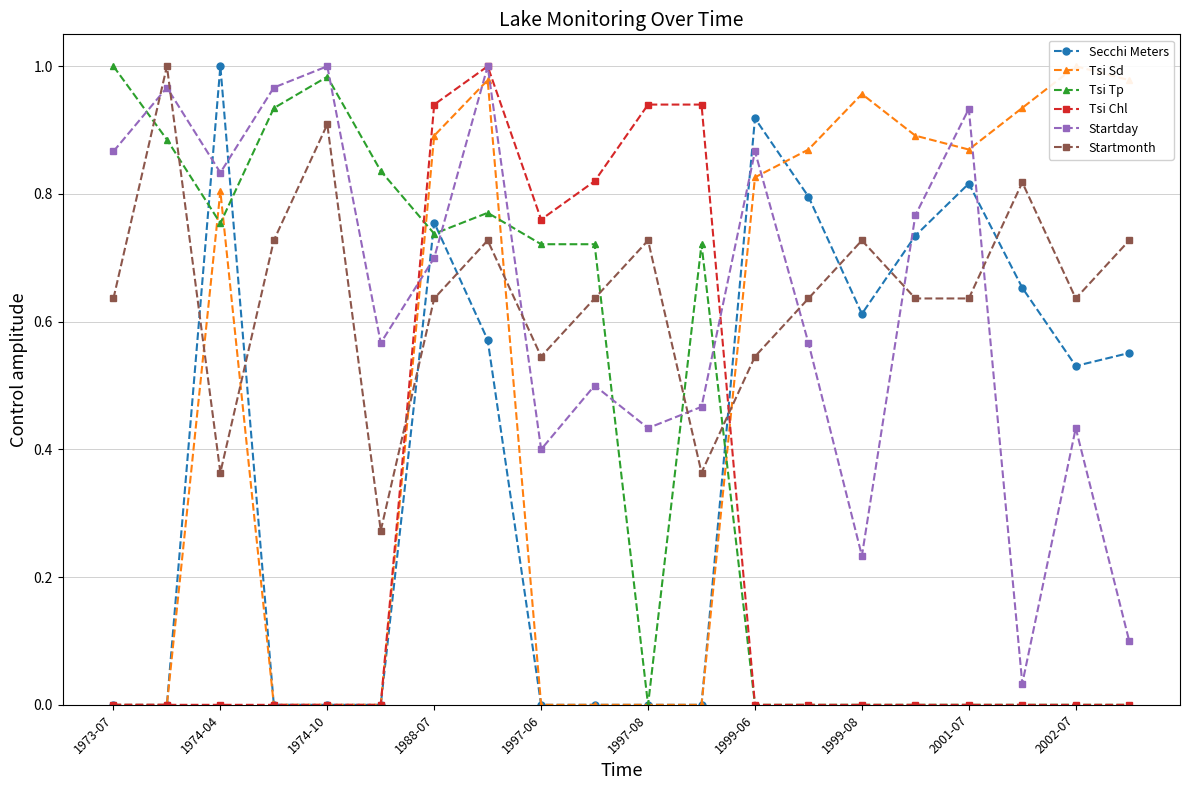

True or false: Startmonth has more than 0 interior local peaks.

True